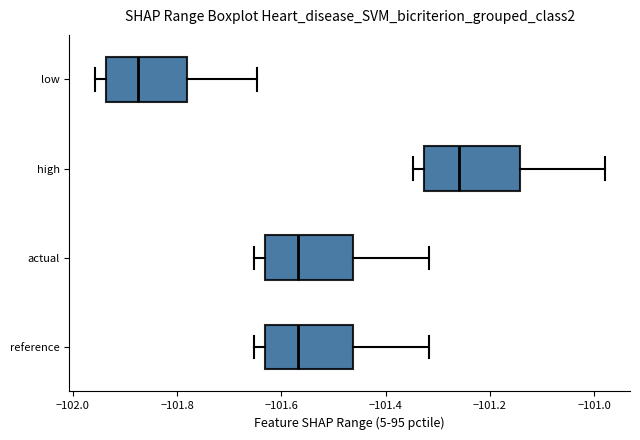

Where does the left whisker of the box for high end on the x-axis? The values are not printed on the chart, so give them approximately, as read against the axis.

-101.34